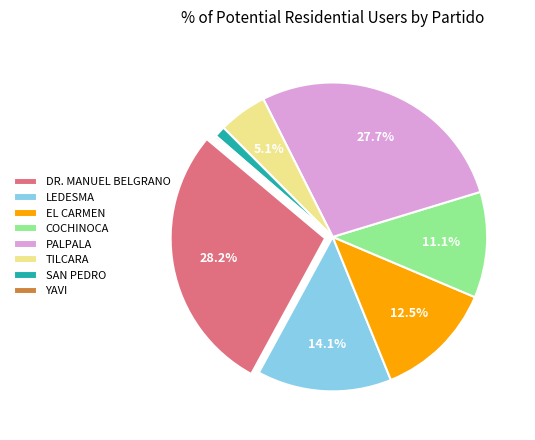

To the nearest percent, what portion does SAN PEDRO represent?

1%